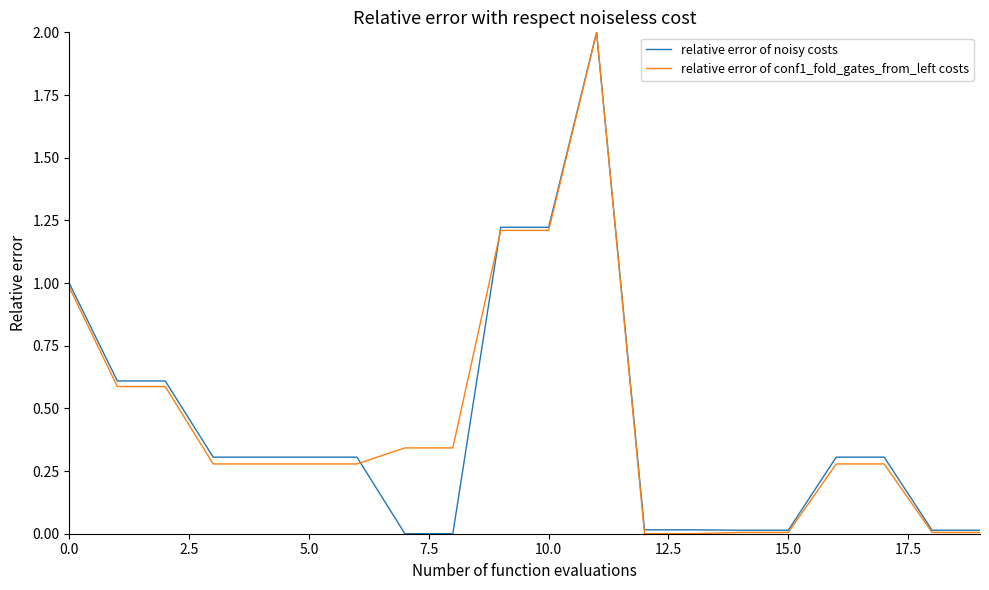

What is the greatest value displayed?

2.0